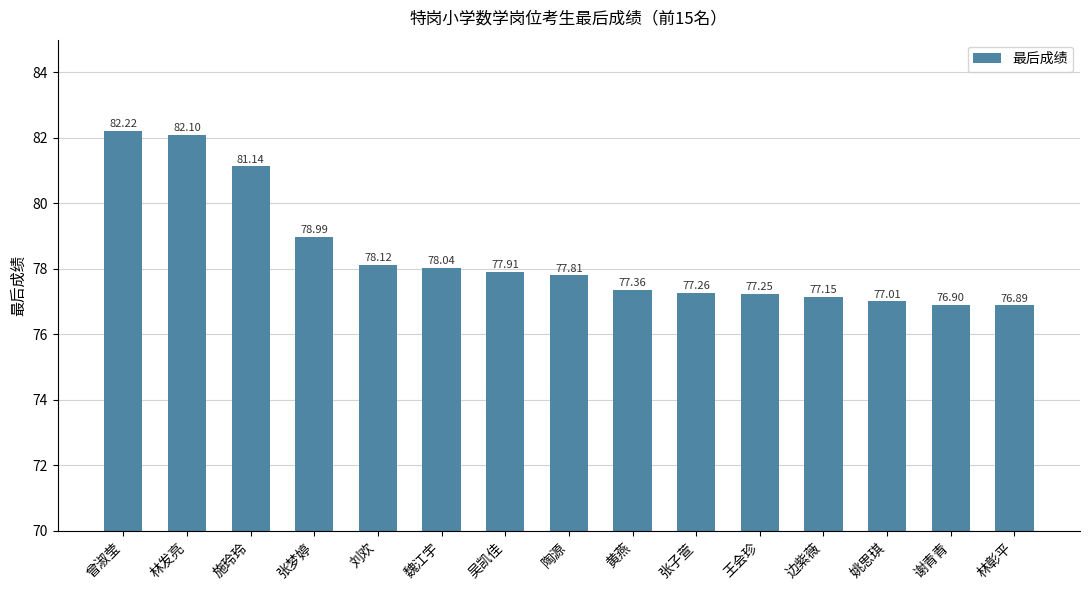

What is the greatest value displayed?

82.2